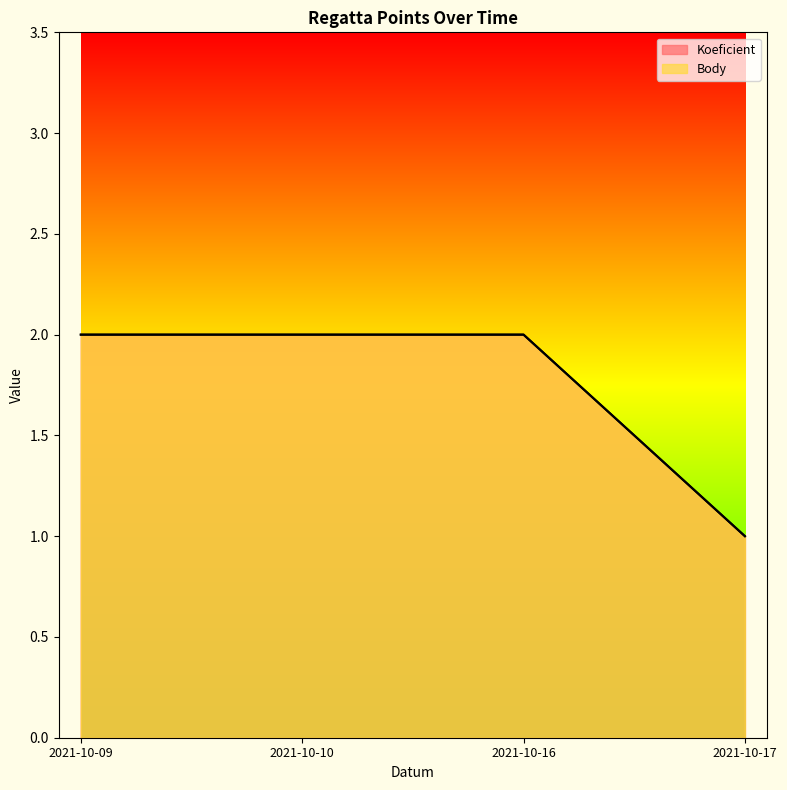

What is the value of the Koeficient point at the 3rd from the left?

2